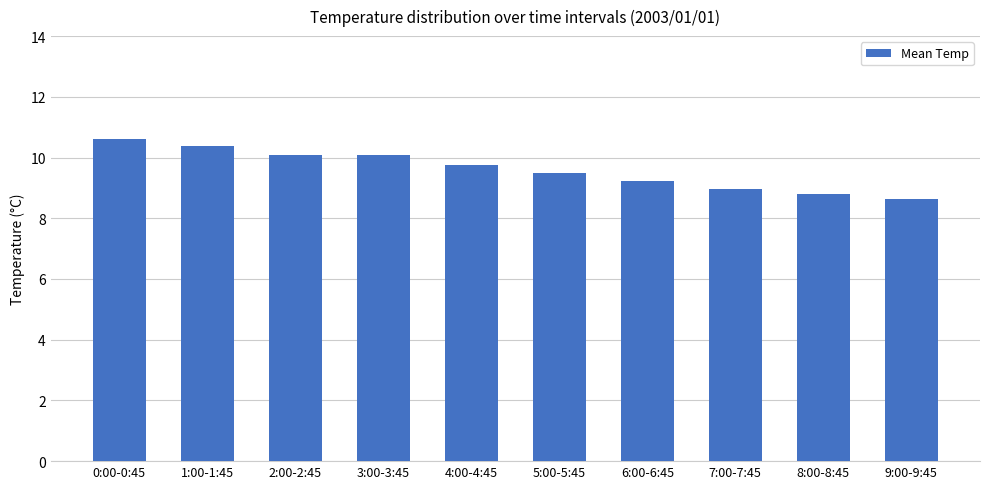

Reading right to left, what are all the values shown in this chart?

9:00-9:45=8.6	8:00-8:45=8.8	7:00-7:45=9.0	6:00-6:45=9.2	5:00-5:45=9.5	4:00-4:45=9.8	3:00-3:45=10.1	2:00-2:45=10.1	1:00-1:45=10.4	0:00-0:45=10.6